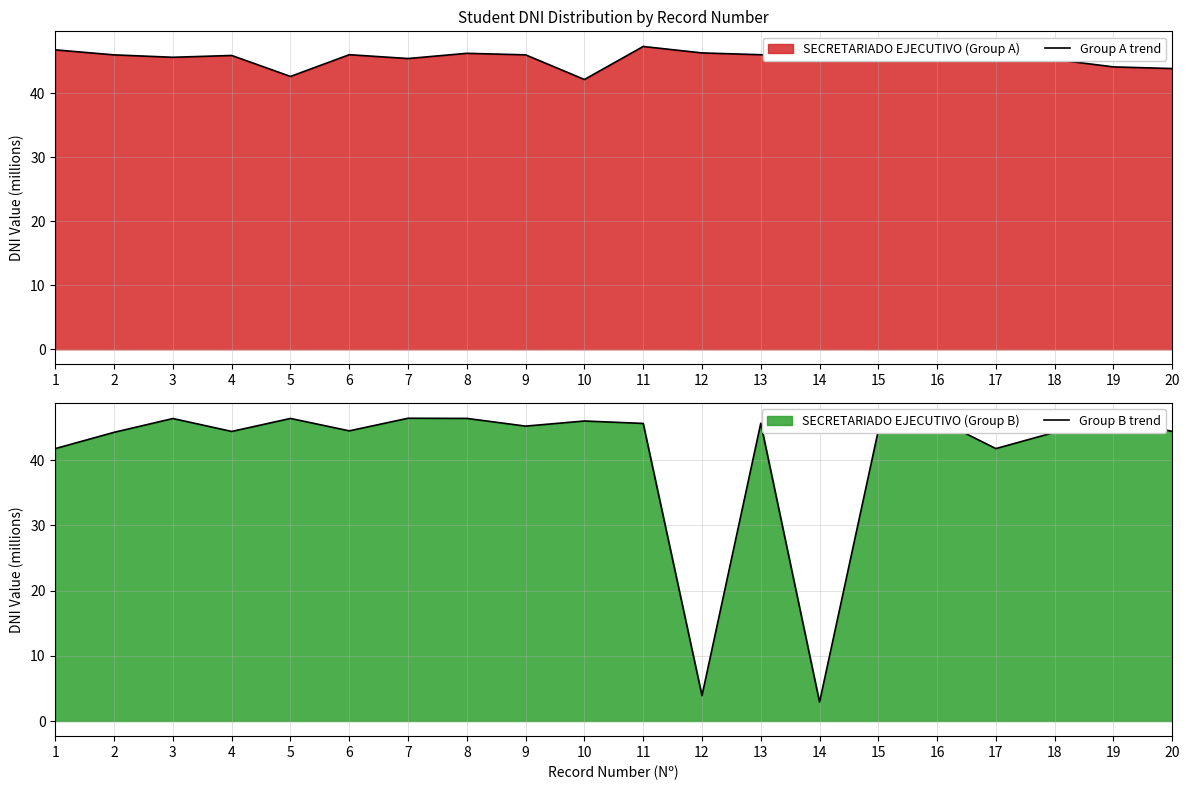

Between 13 and 10, which is larger?

13